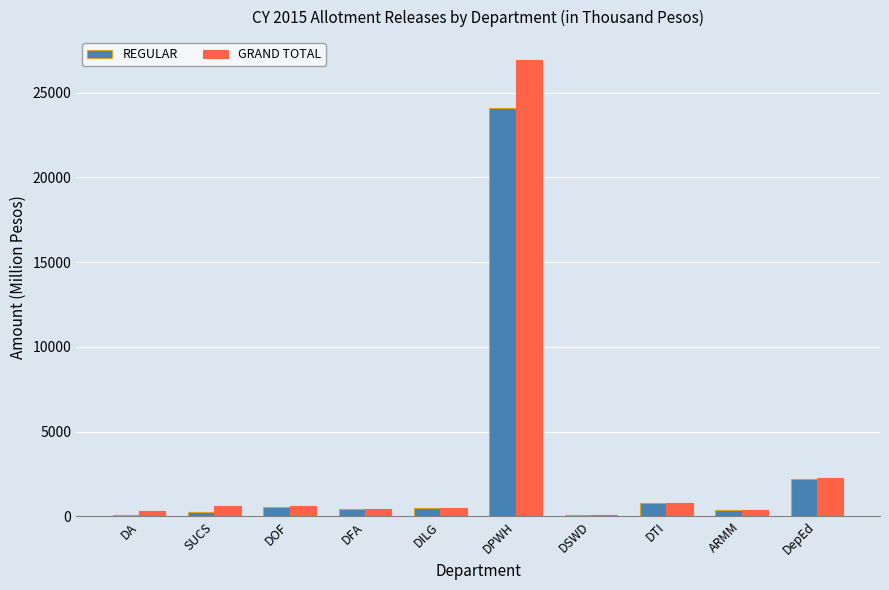

How many data points does each series have?

10